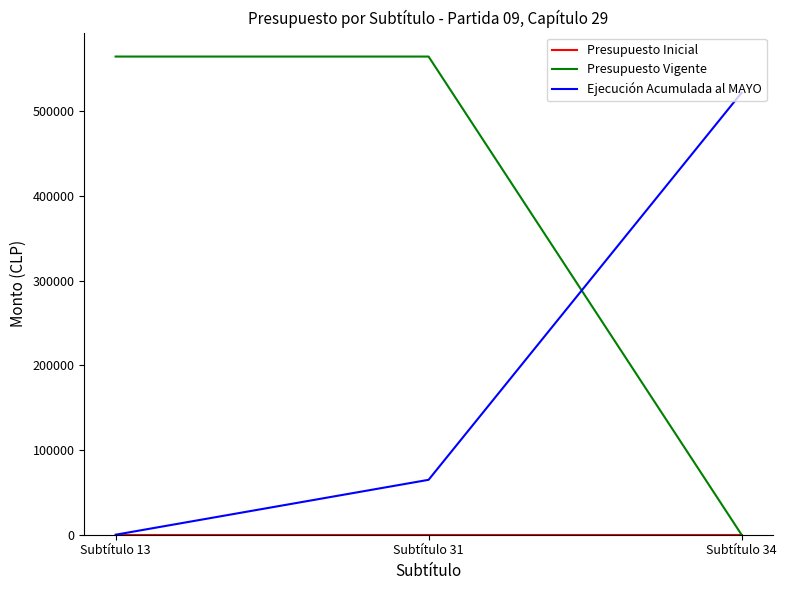

What is the greatest value displayed?

564706